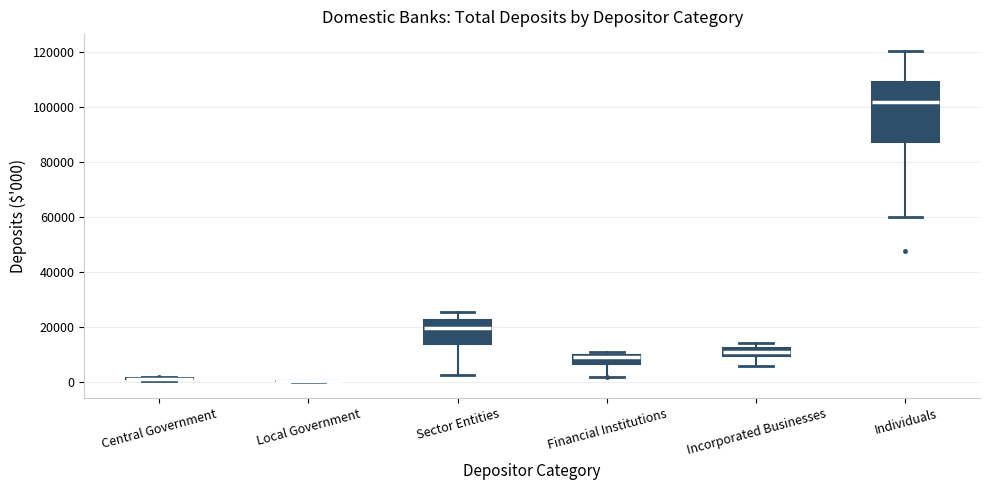

Where is the upper edge of the box for Financial Institutions on the y-axis? The values are not printed on the chart, so give them approximately, as read against the axis.

10000